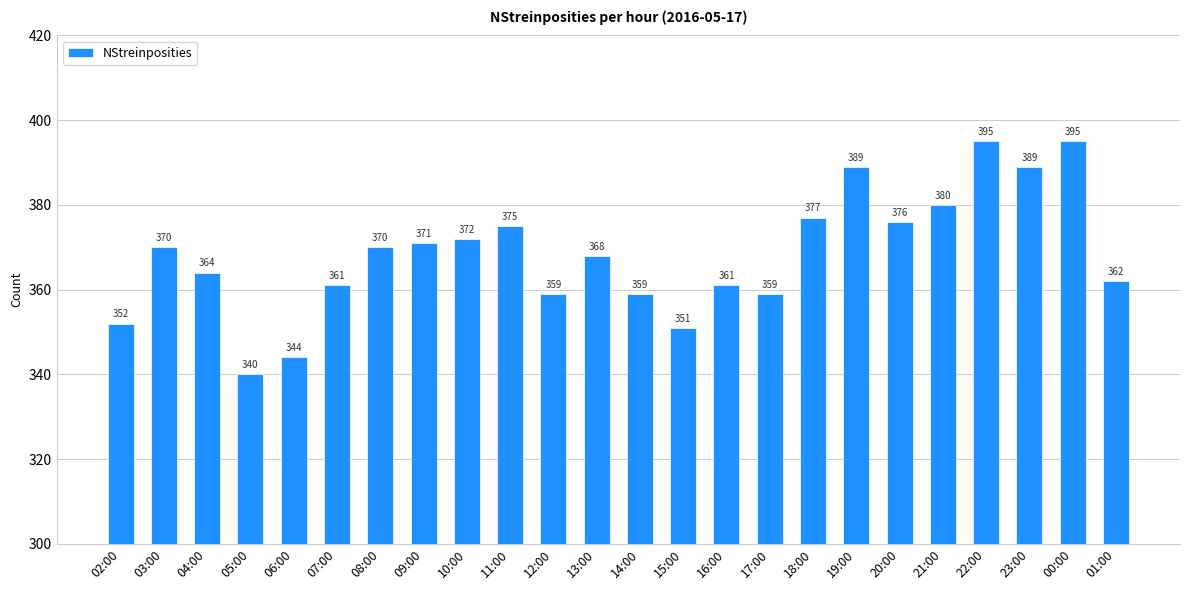

What is the difference between the maximum and minimum values?

55